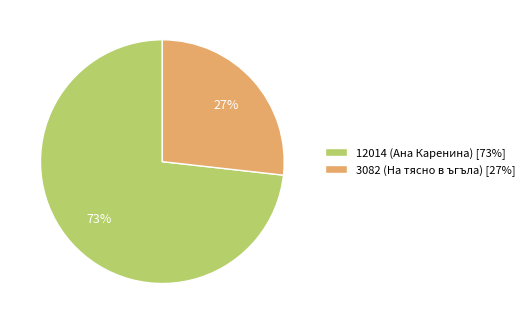

Do 12014 (Ана Каренина) [73%] and 3082 (На тясно в ъгъла) [27%] together represent more than half of the pie?

Yes